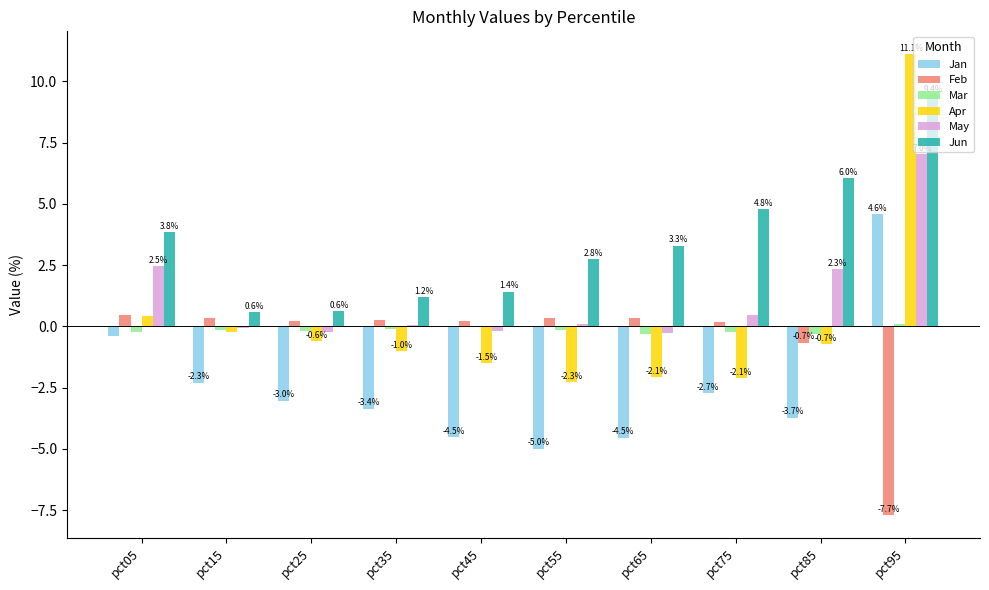

Count the number of categories in the chart.

10